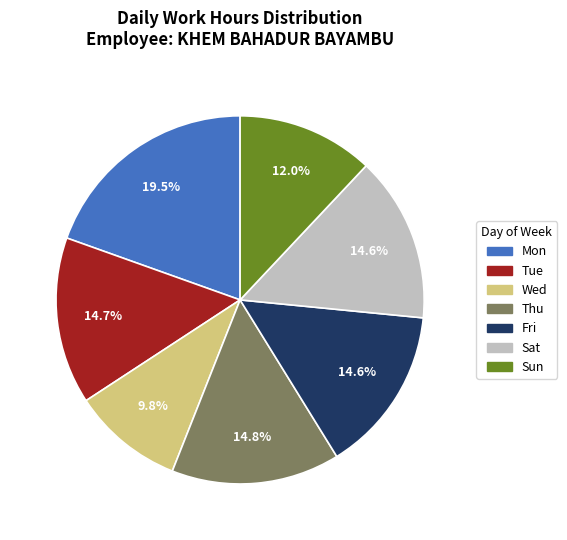

Count the number of slices in the pie.

7